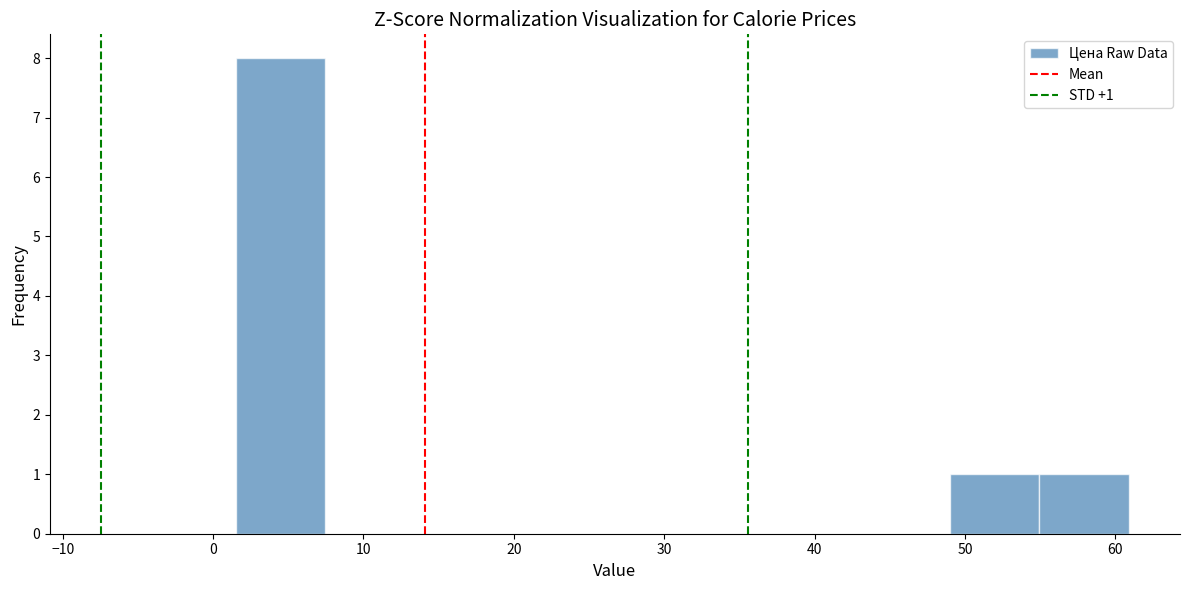

Which range on the x-axis has the tallest bar?

2 to 7